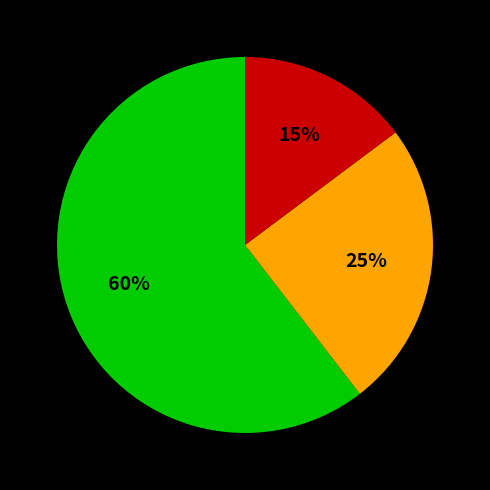

Does any single category account for the majority?

Yes